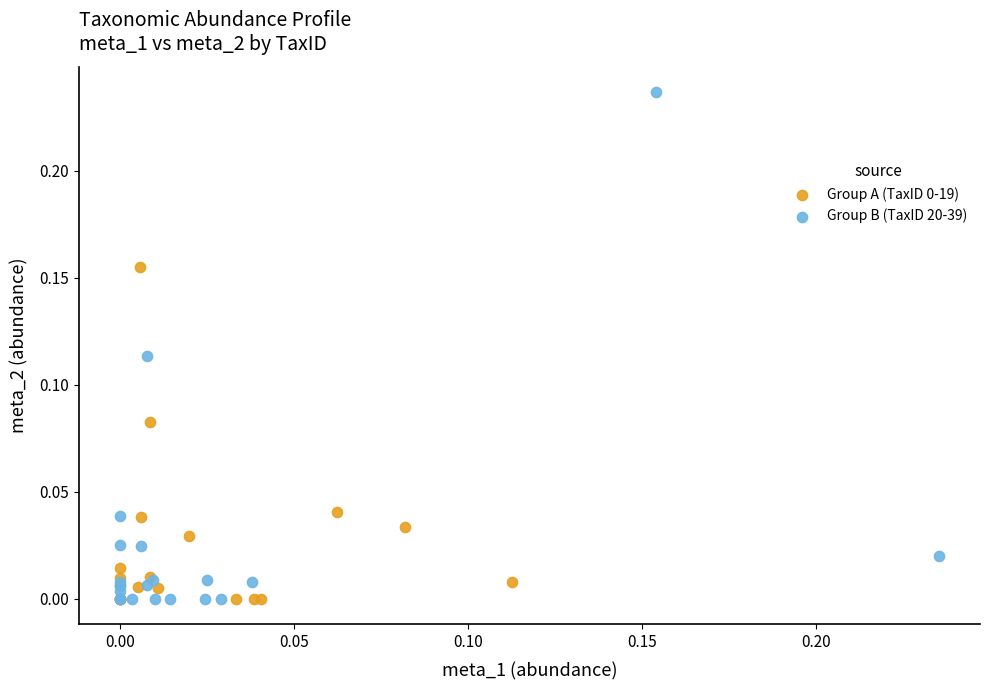

Which series contains the highest Y value?

Group B (TaxID 20-39)